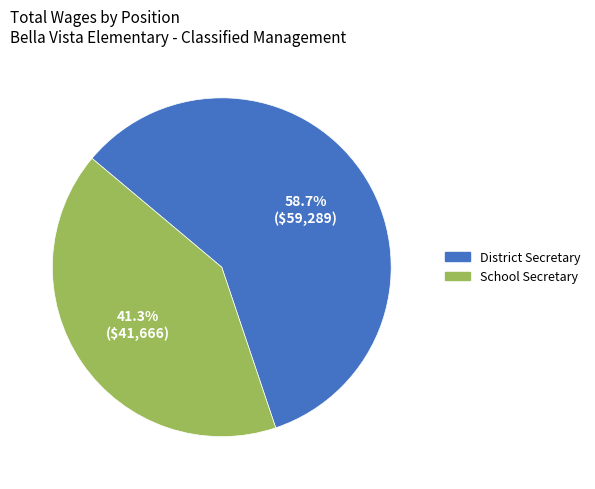

What percentage is the School Secretary slice, to the nearest percent?

41%